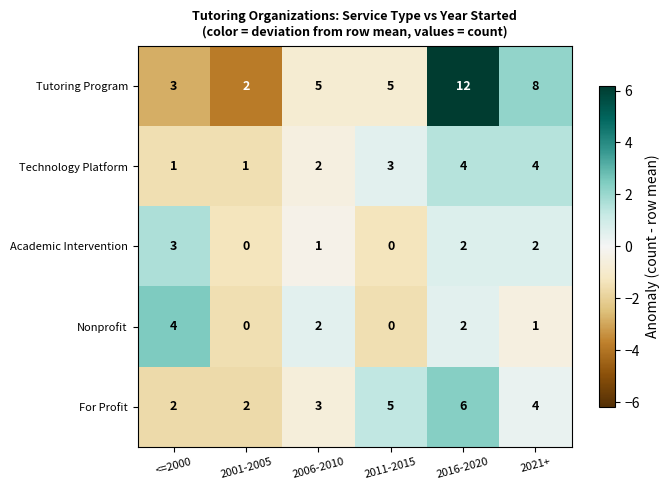

How many categories are shown in the chart?

6